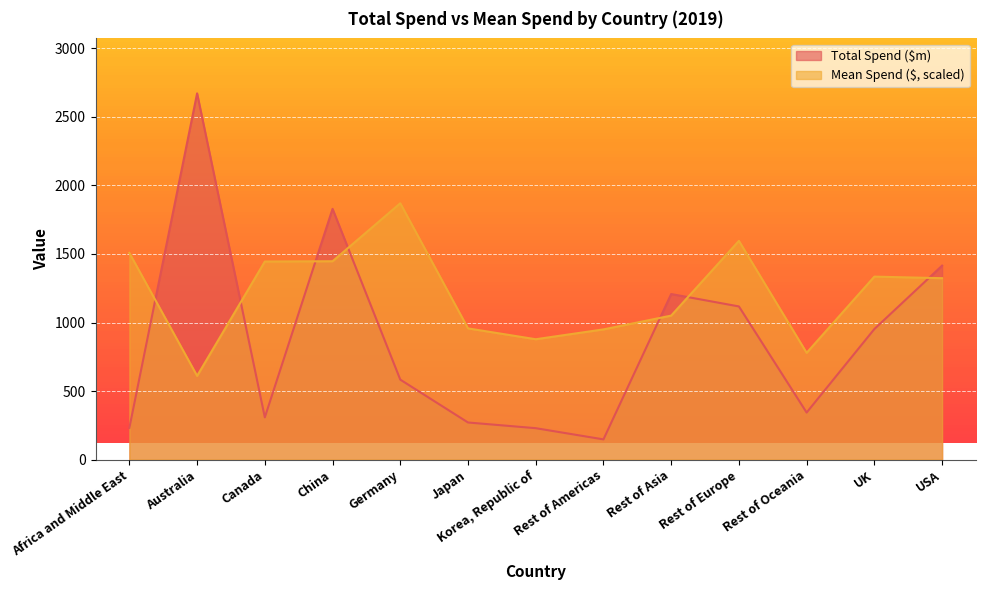

Which has a higher value, Japan or Canada?

Canada